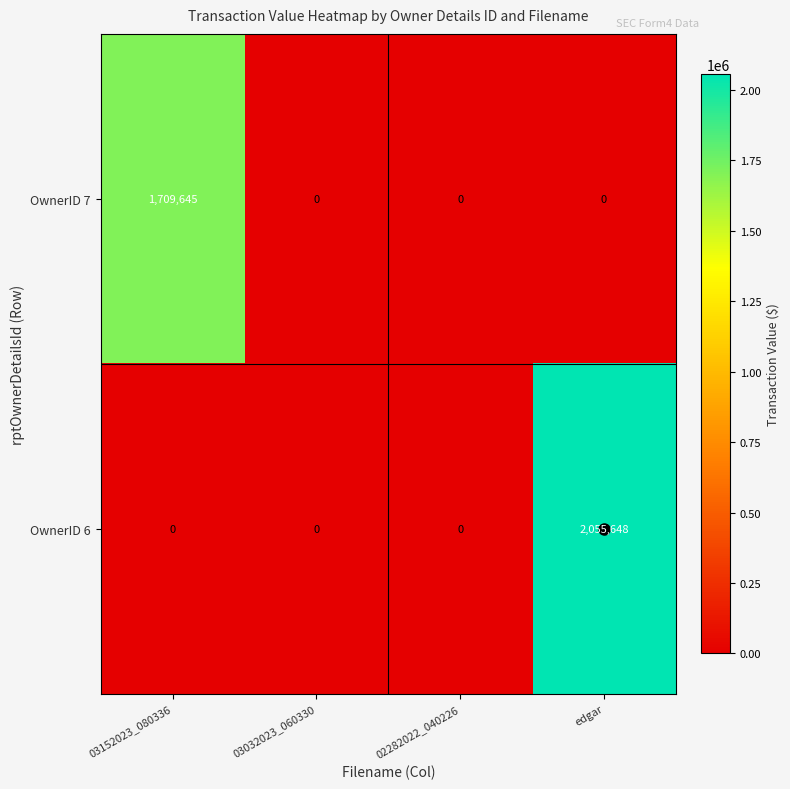

The OwnerID 6 series shows 937458 at 02282022_040226. True or false?

False